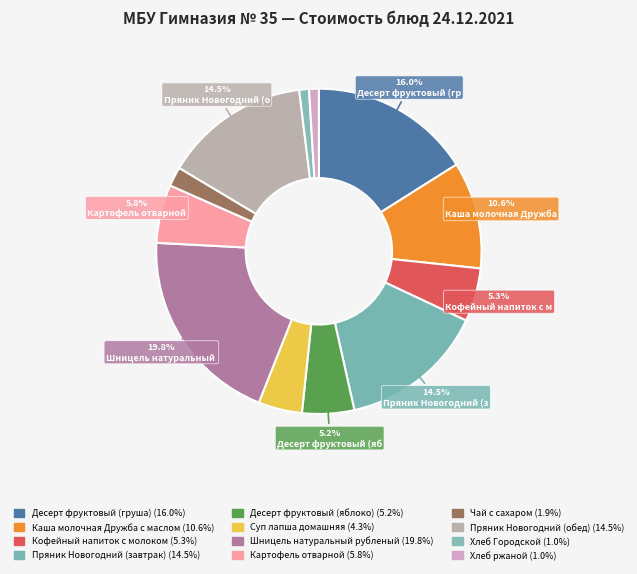

Which slice is the smallest?

Хлеб Городской